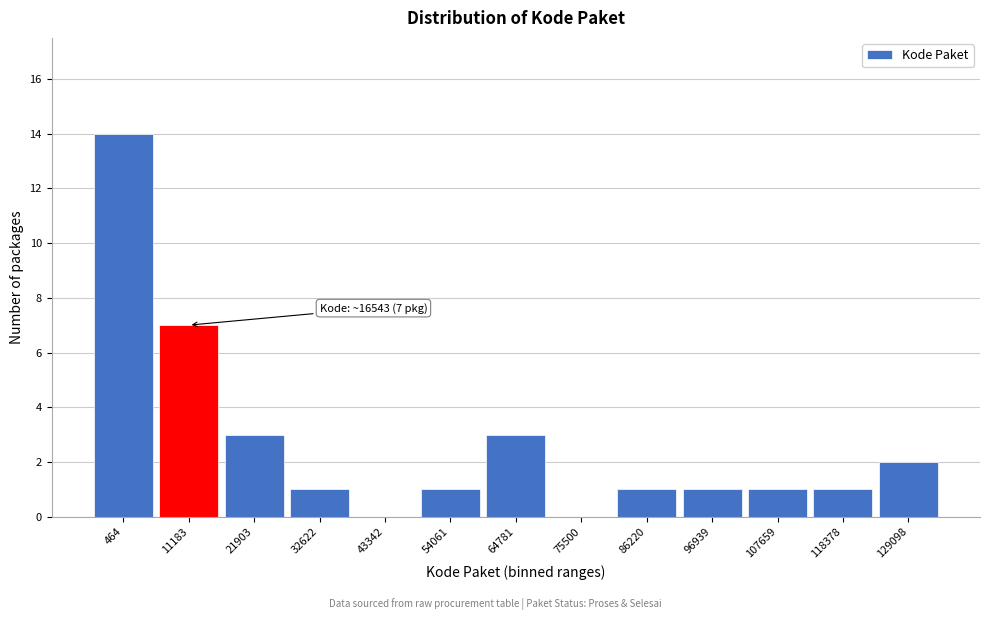

Reading right to left, extract all data points from this chart.

129098=2	118378=1	107659=1	96939=1	86220=1	75500=0	64781=3	54061=1	43342=0	32622=1	21903=3	11183=7	464=14